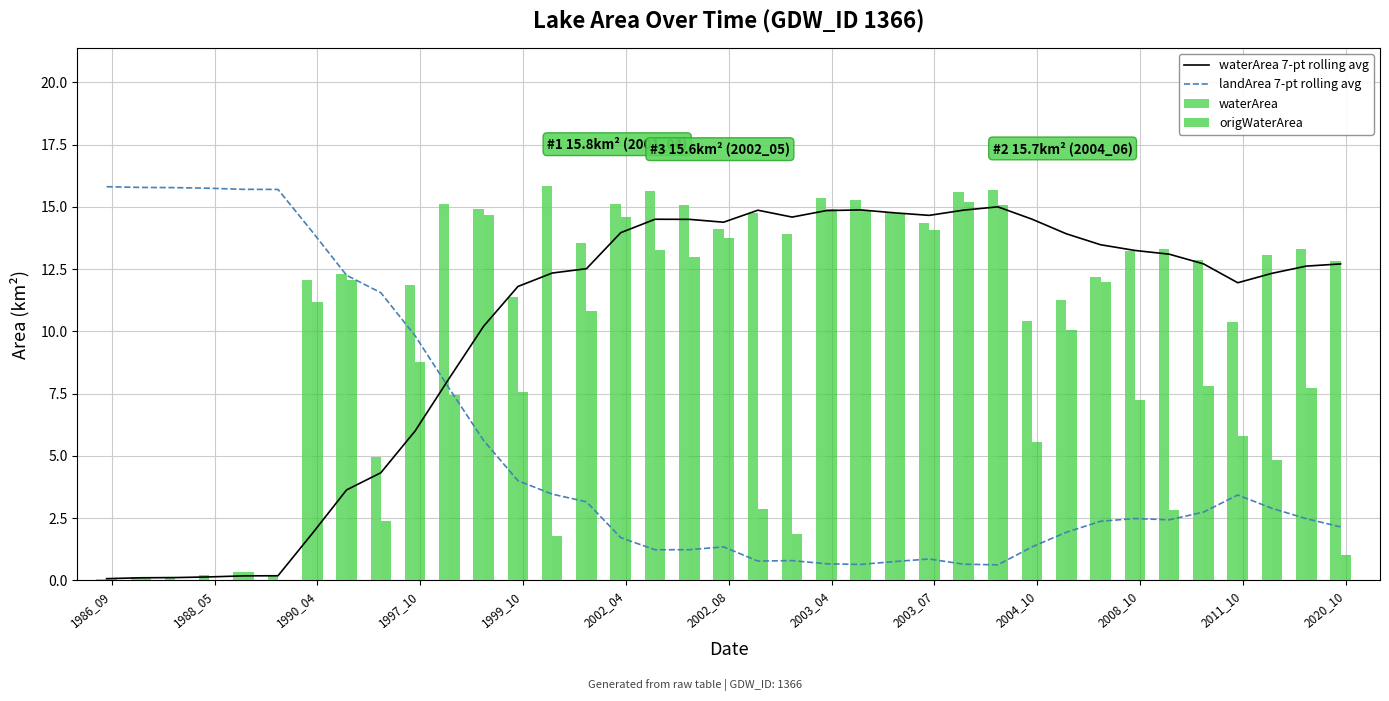

What is the sum of all origWaterArea values?

290.4